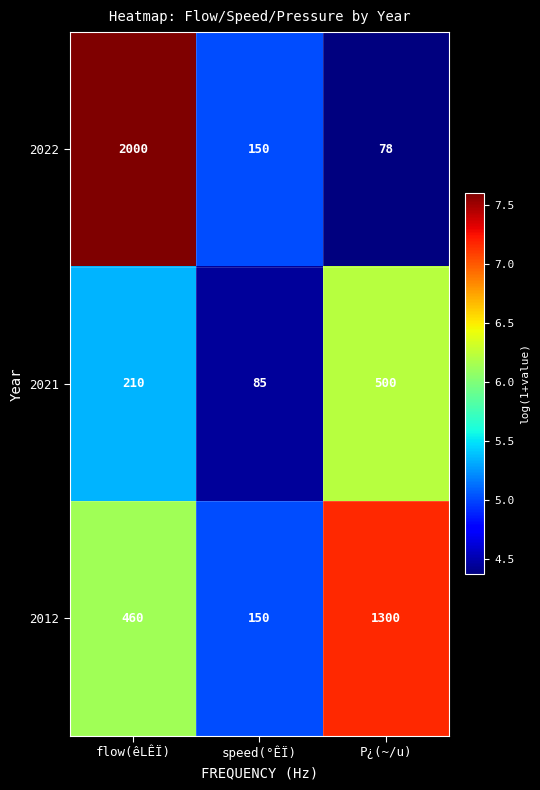

Between flow(êLÊÏ) and P¿(~/u), which series saw the biggest shift?

2022